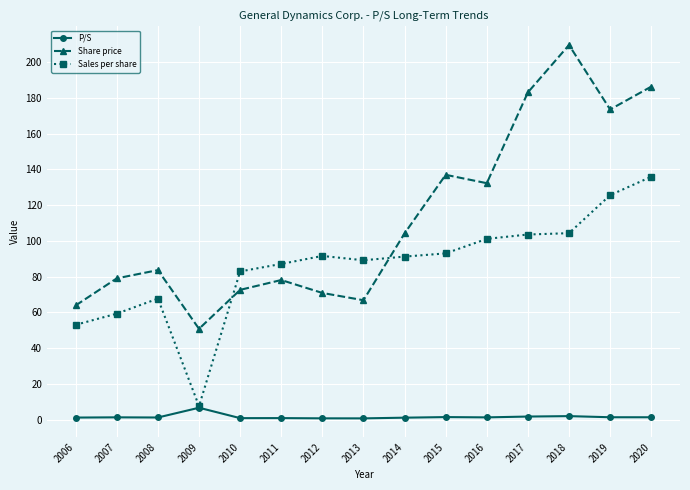

What is the difference between the maximum and minimum values in the Share price series?

158.7